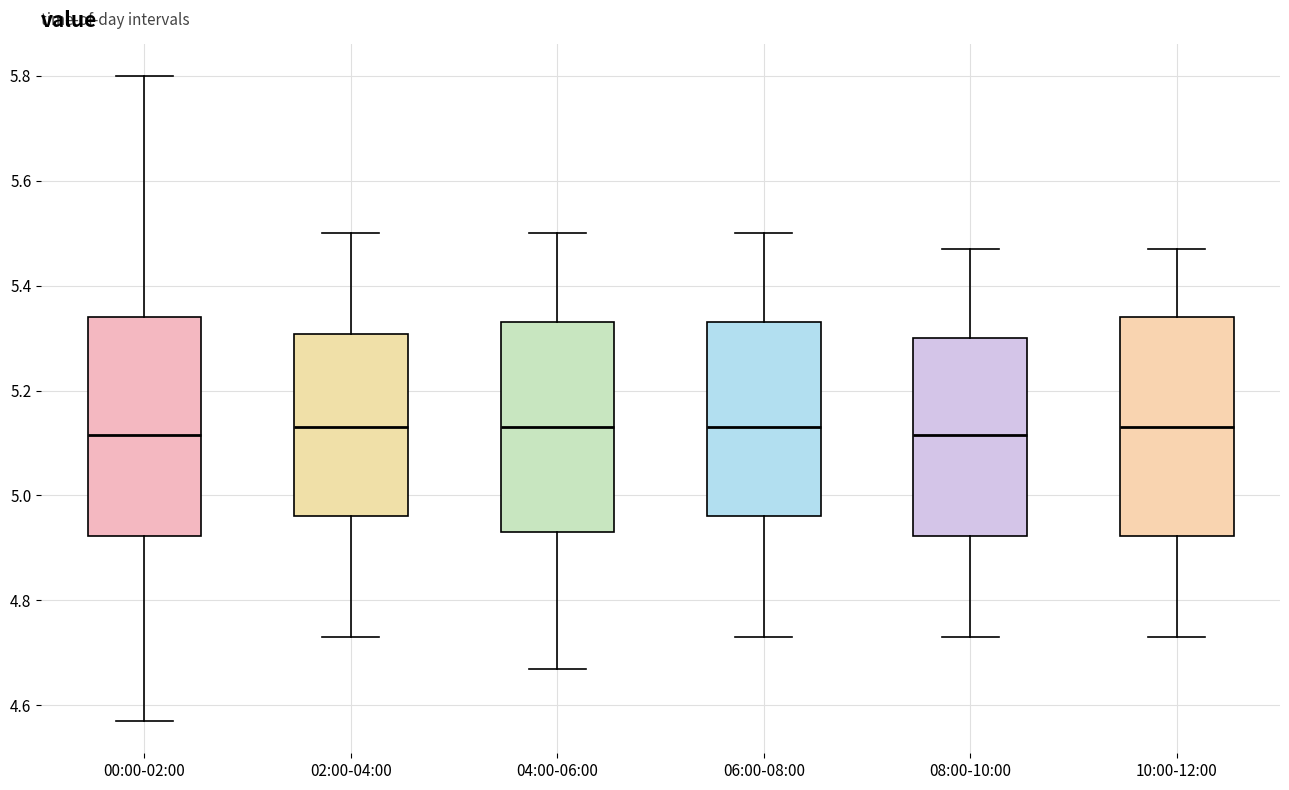

Reading left to right, read every box against the y-axis: the position of its median line, the range the box covers, and the ends of its whiskers. The values are not printed on the chart, so give them approximately, as read against the axis.

00:00-02:00: median 5.12, box 4.92 to 5.34, whiskers 4.58 to 5.80
02:00-04:00: median 5.14, box 4.96 to 5.30, whiskers 4.74 to 5.50
04:00-06:00: median 5.14, box 4.94 to 5.34, whiskers 4.68 to 5.50
06:00-08:00: median 5.14, box 4.96 to 5.34, whiskers 4.74 to 5.50
08:00-10:00: median 5.12, box 4.92 to 5.30, whiskers 4.74 to 5.48
10:00-12:00: median 5.14, box 4.92 to 5.34, whiskers 4.74 to 5.48